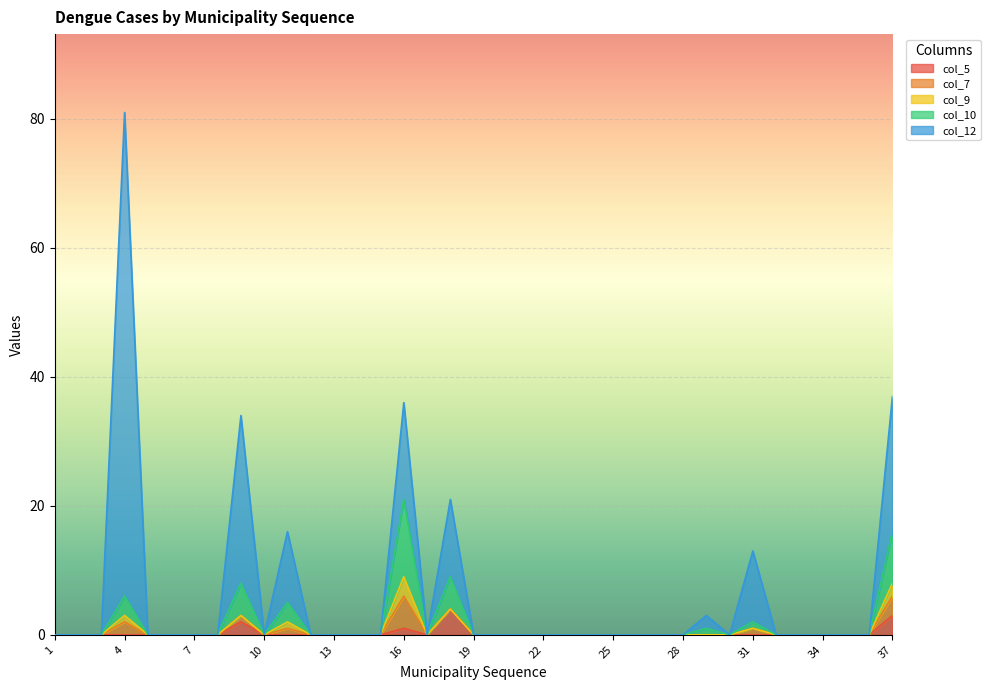

Count the number of categories in the chart.

37